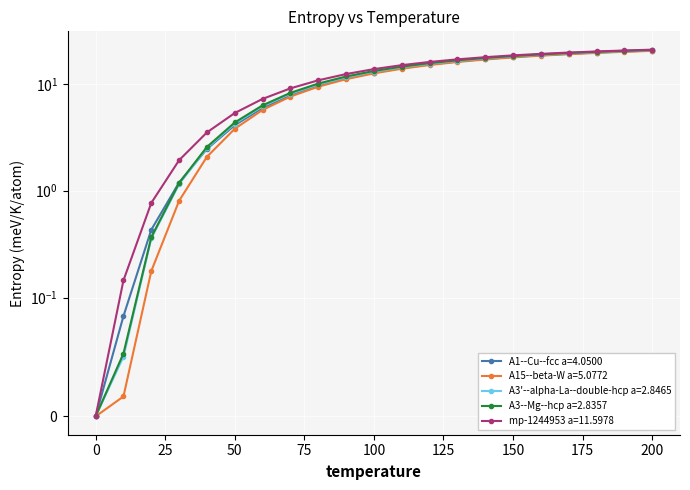

True or false: mp-1244953 a=11.5978 and A15--beta-W a=5.0772 intersect in this chart.

False